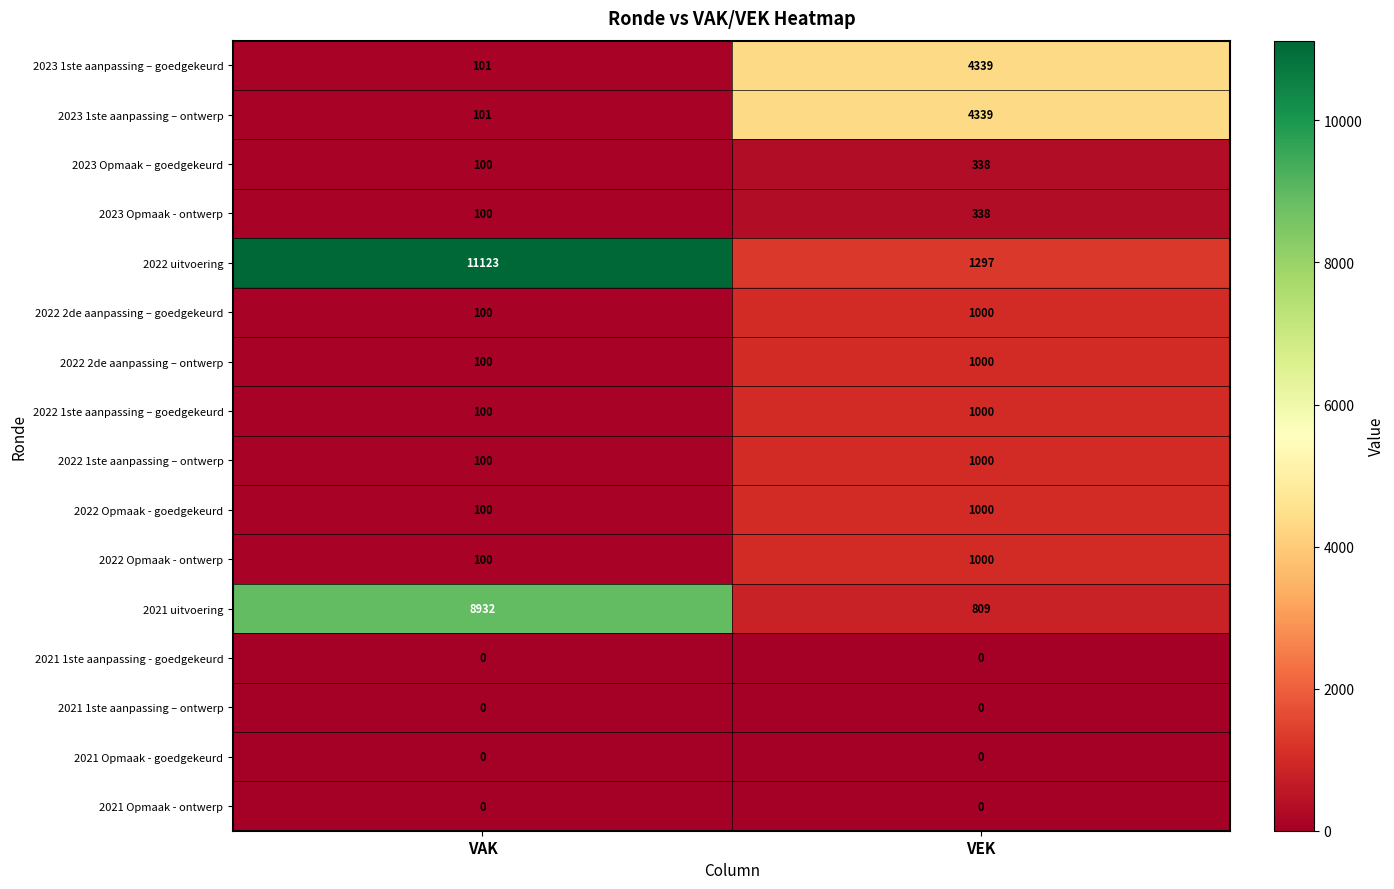

At which category is the sum across all series the highest?

VAK